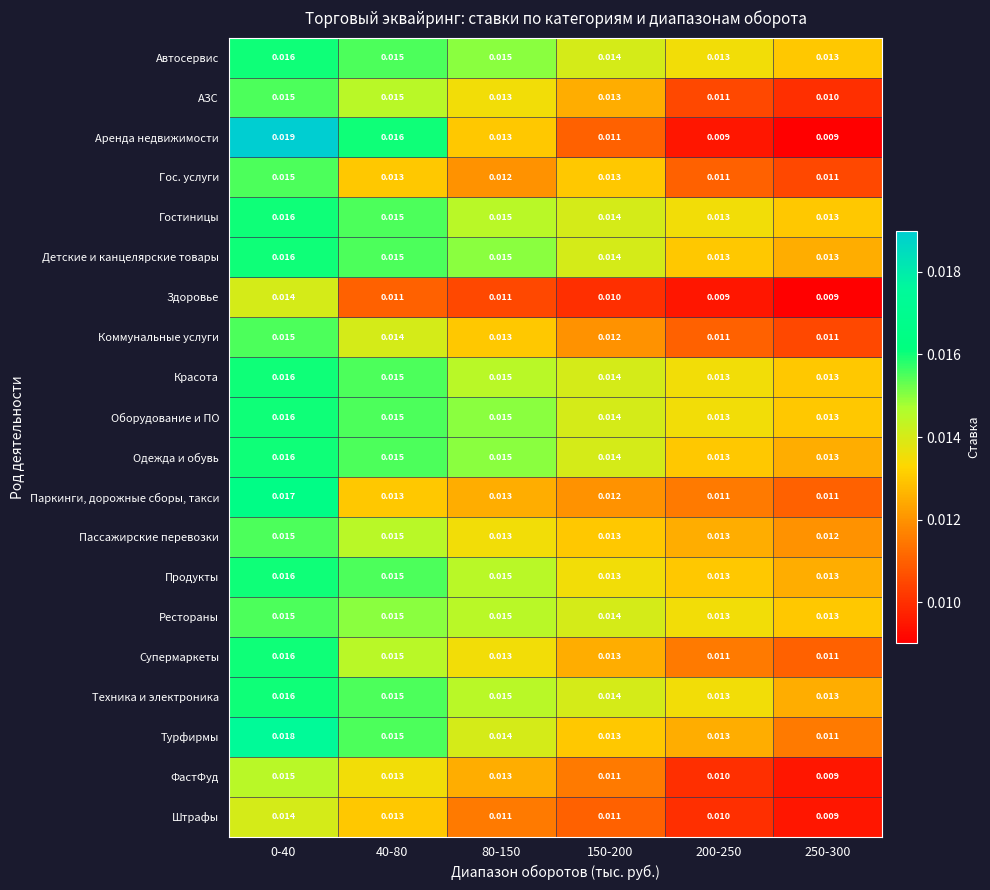

Is the value of Гос. услуги at 200-250 greater than the value of Гостиницы at 150-200?

No